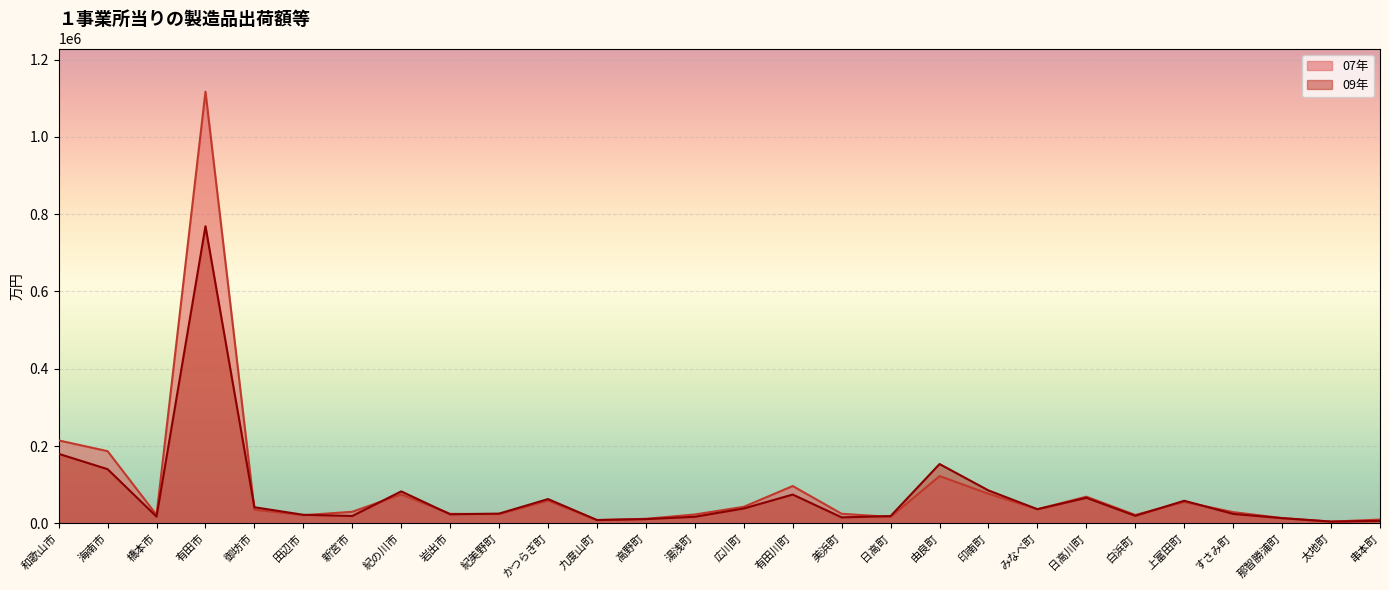

What is the total value across all series at 岩出市?

48024.6